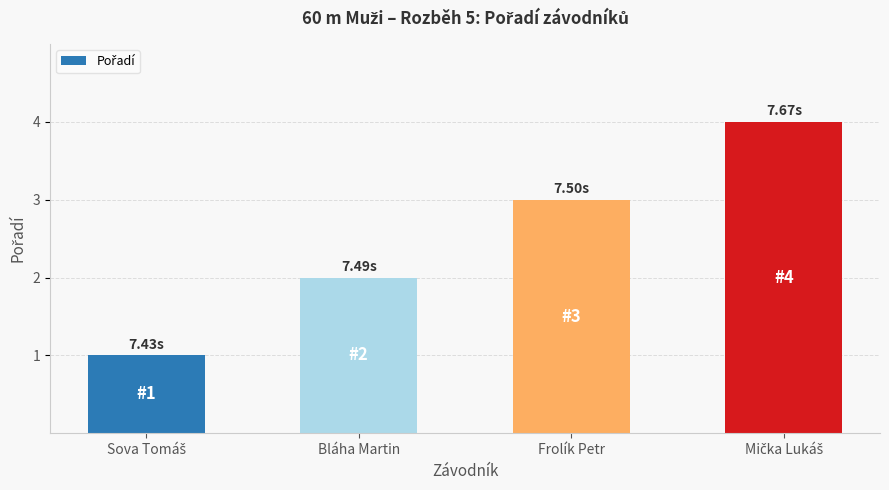

At which label is the value closest to 2?

Bláha Martin